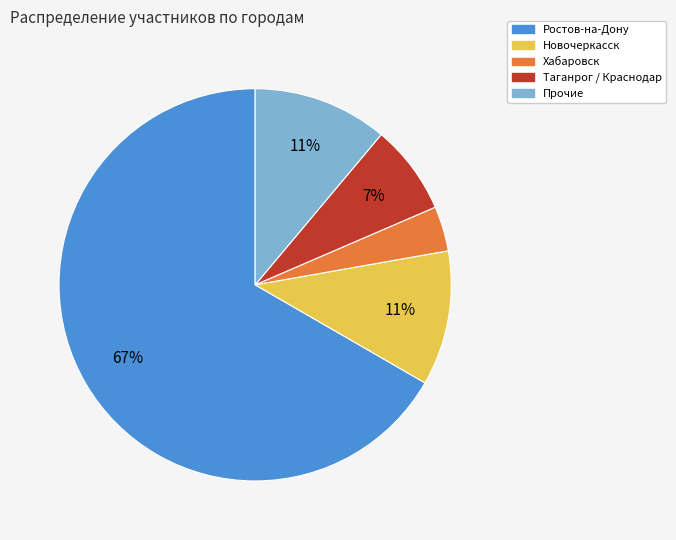

Is there a majority slice in this chart?

Yes